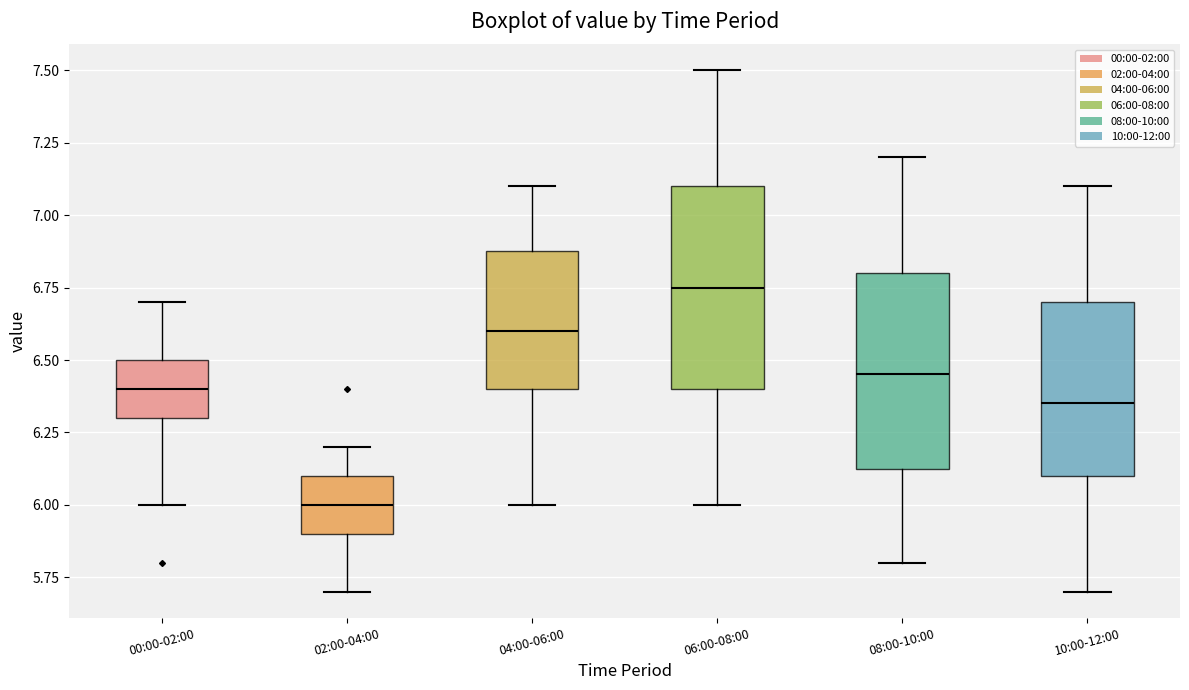

Which box's median line is the highest?

06:00-08:00